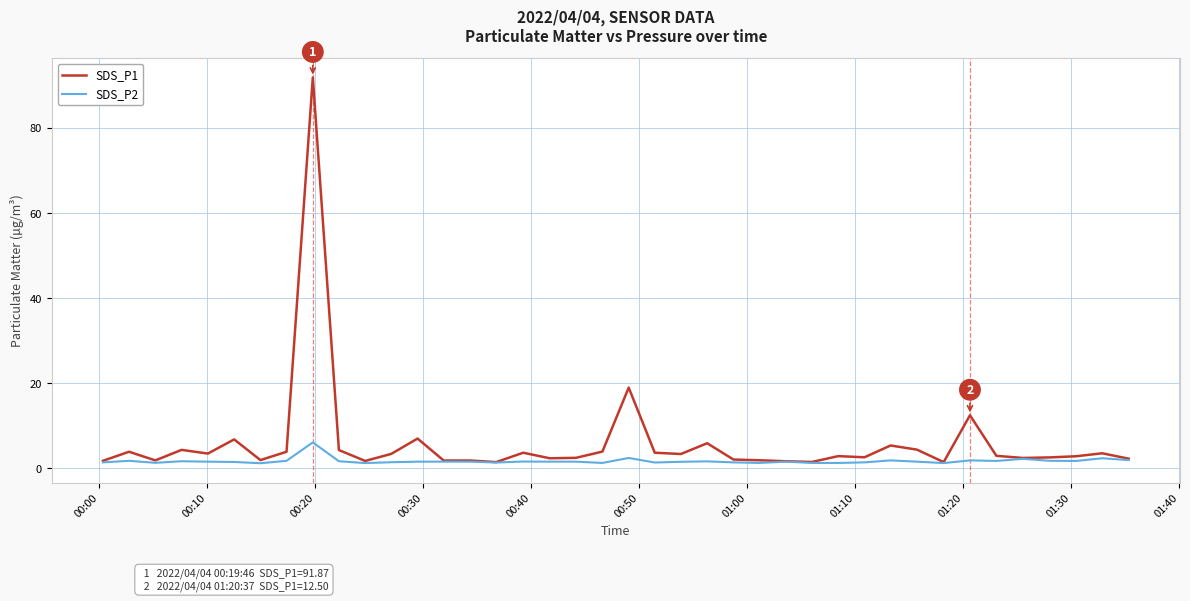

Which series has the largest total across all categories?

SDS_P1